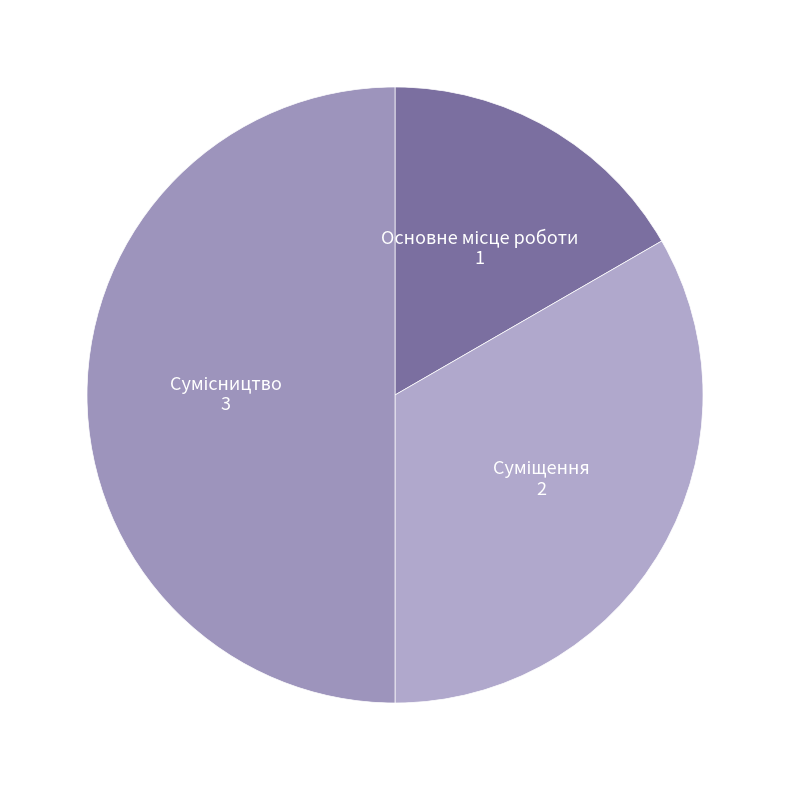

What portion of the pie excludes Суміщення?

66.7%